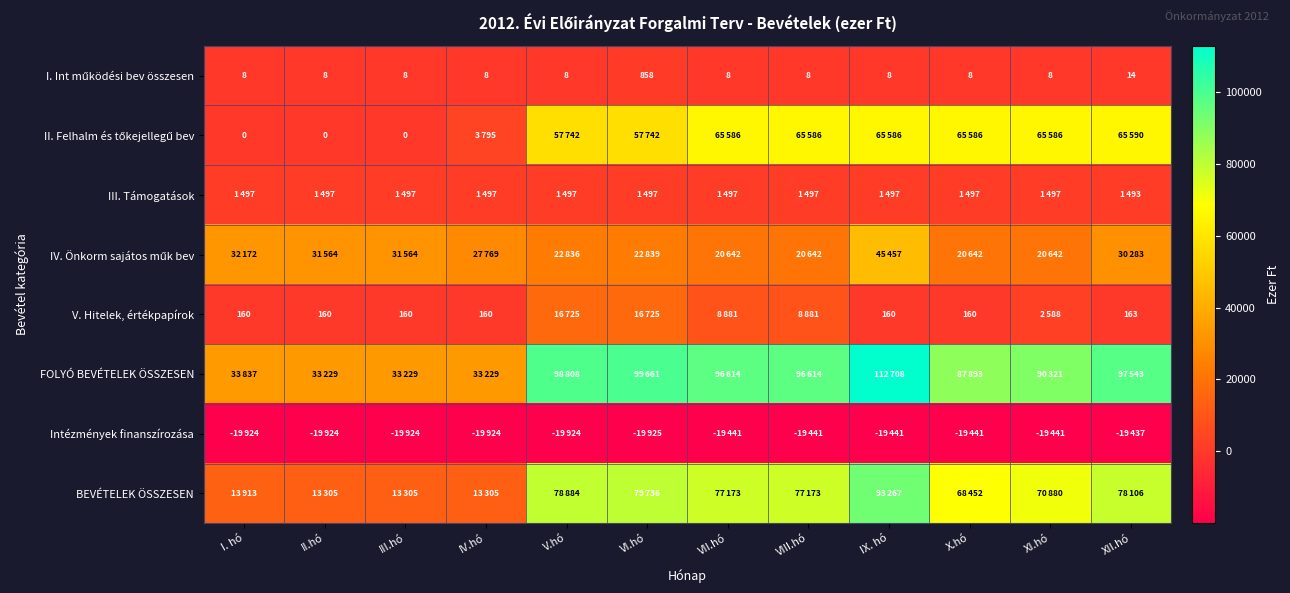

What is the total value across all series at VI.hó?

259133